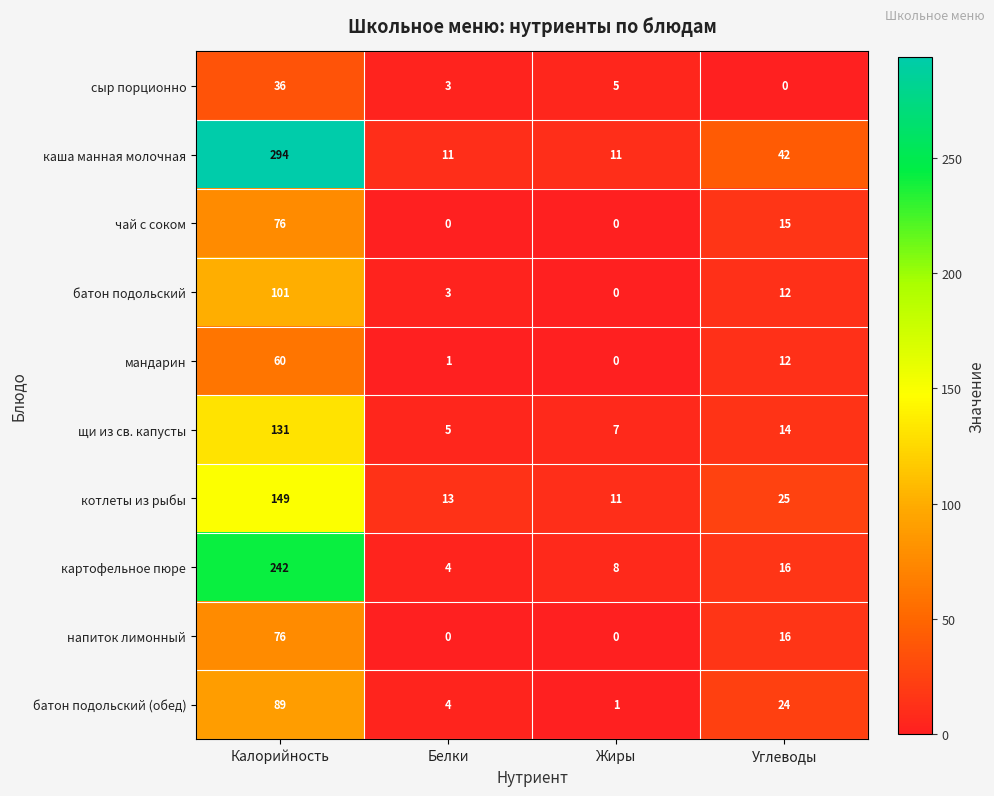

Is it true that чай с соком equals 0 at Белки?

True